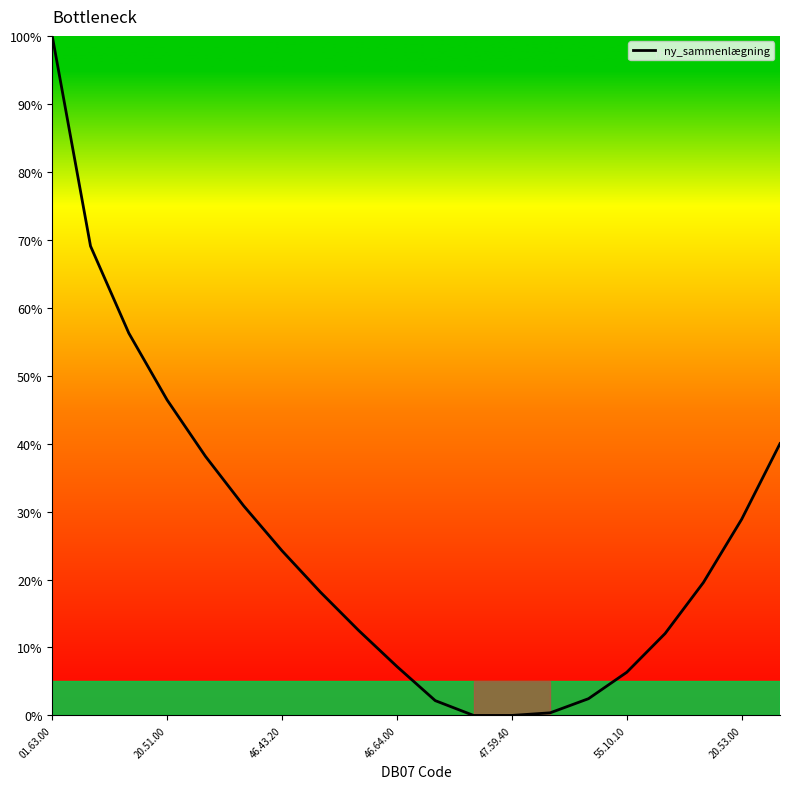

What is the difference between the maximum and minimum values?

100.0